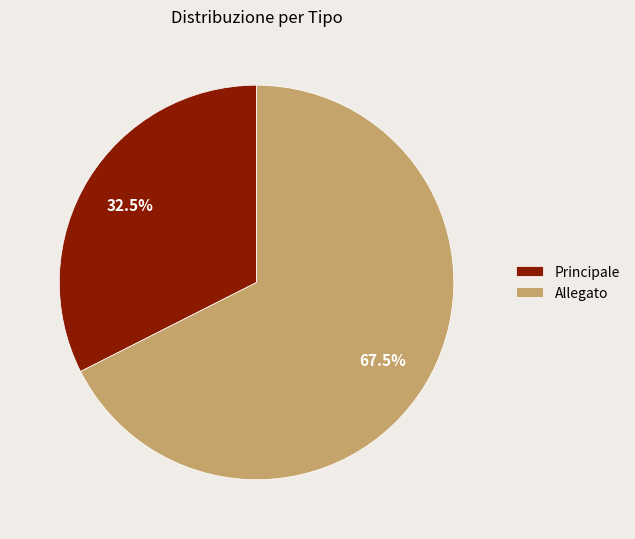

Between Allegato and Principale, which is larger?

Allegato